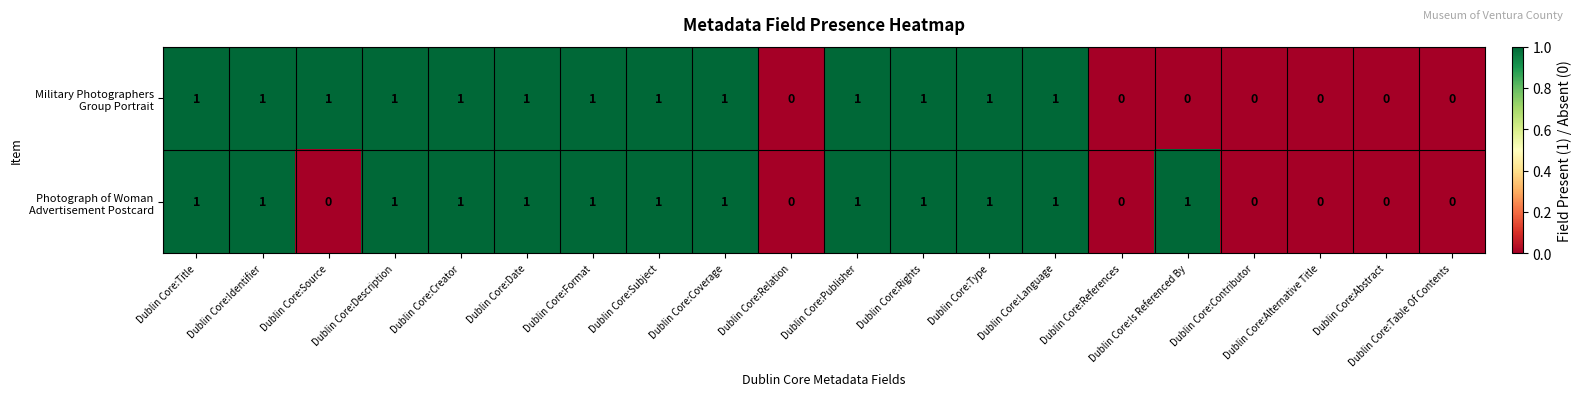

Which series has the widest spread of values?

Military Photographers Group Portrait